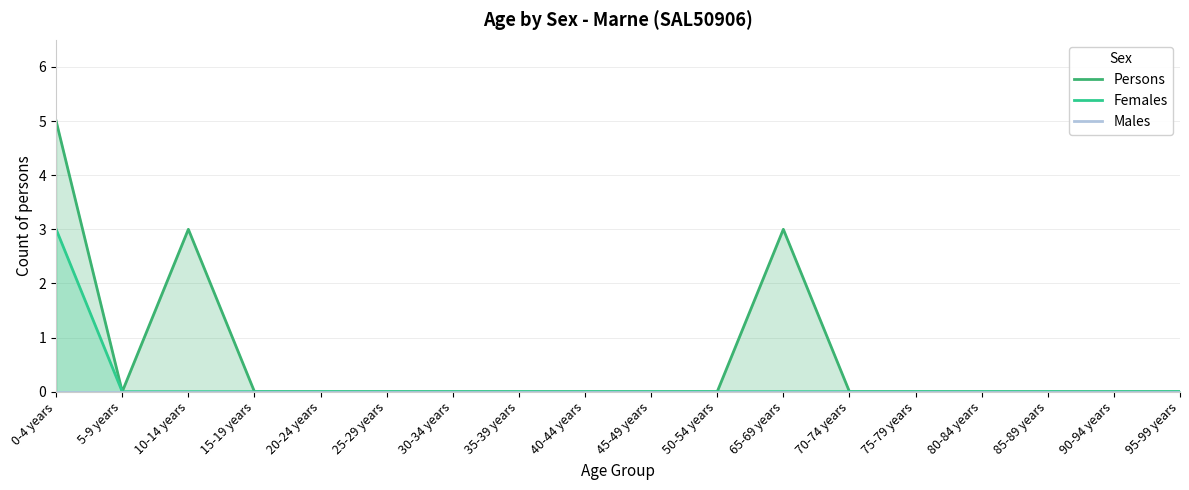

Count the number of data series in this chart.

3